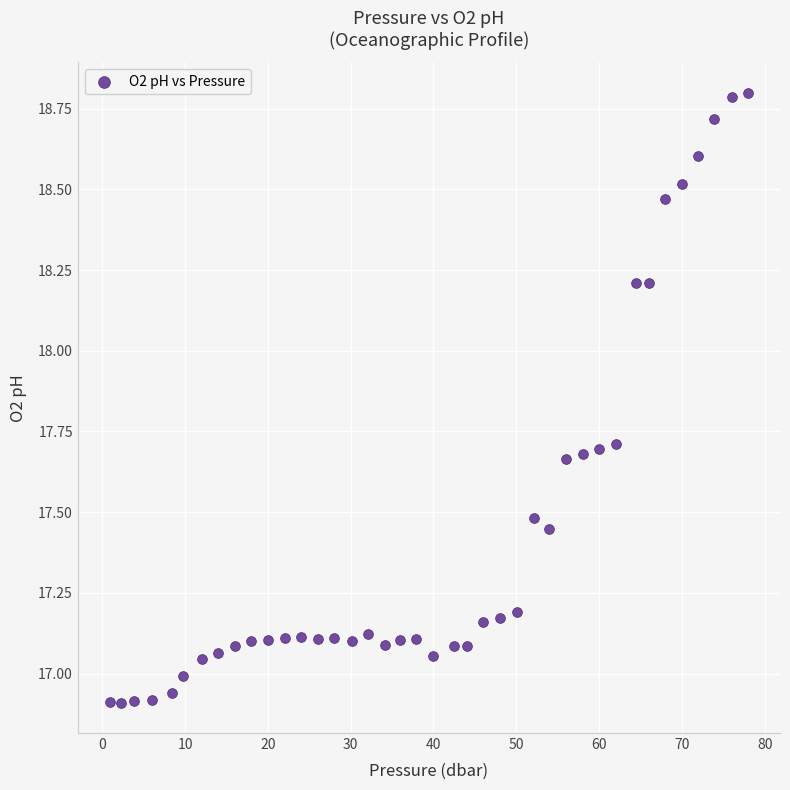

What is the range of Y values (max minus min)?

1.9